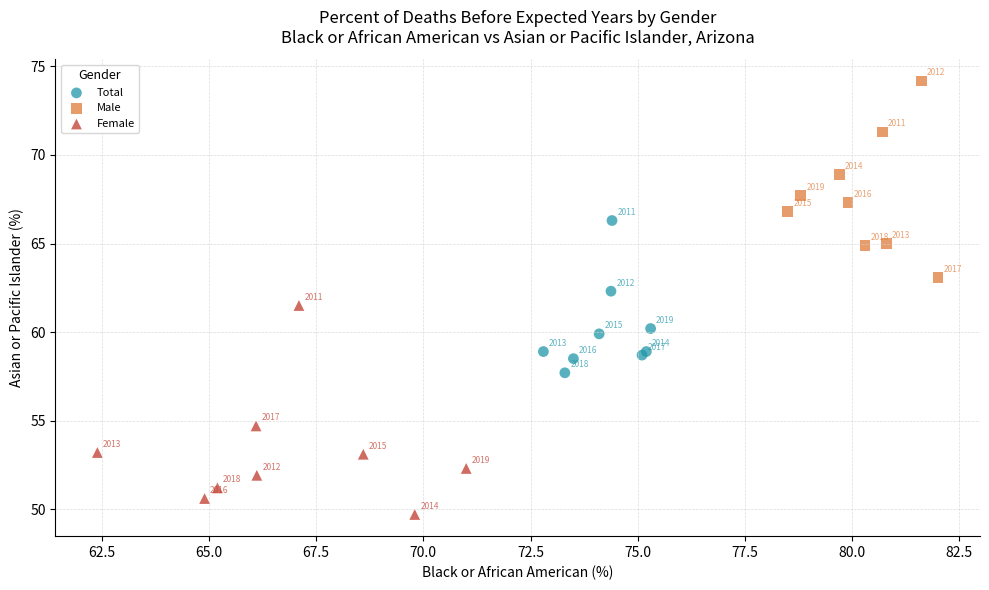

Which series contains the lowest Y value?

Female